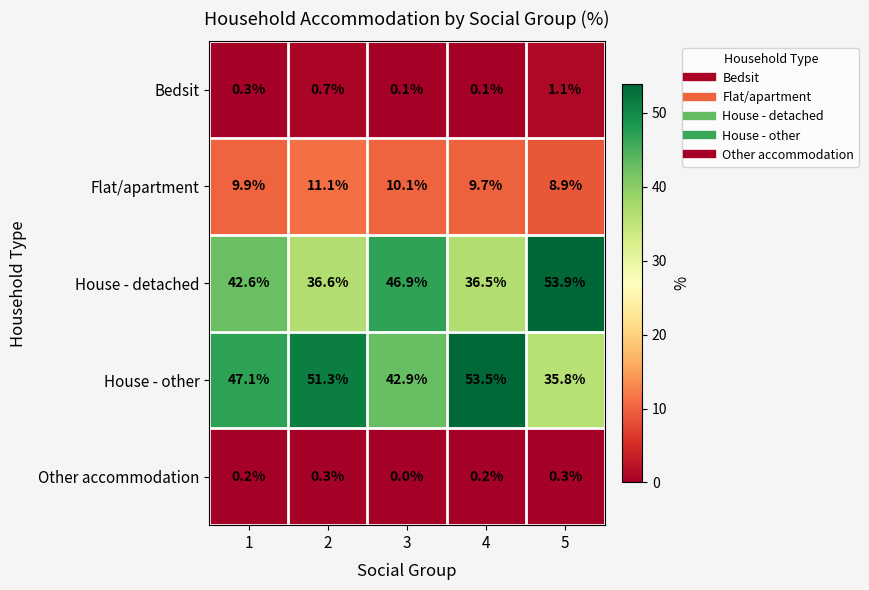

What is the spread (max minus min) of values at 3?

46.9